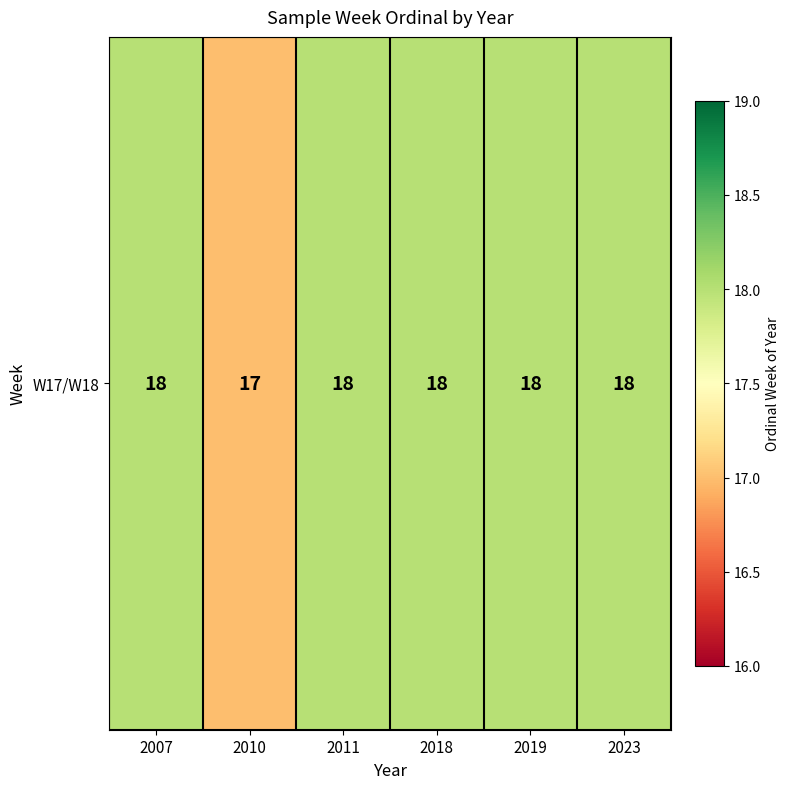

What is the minimum value shown in the chart?

17